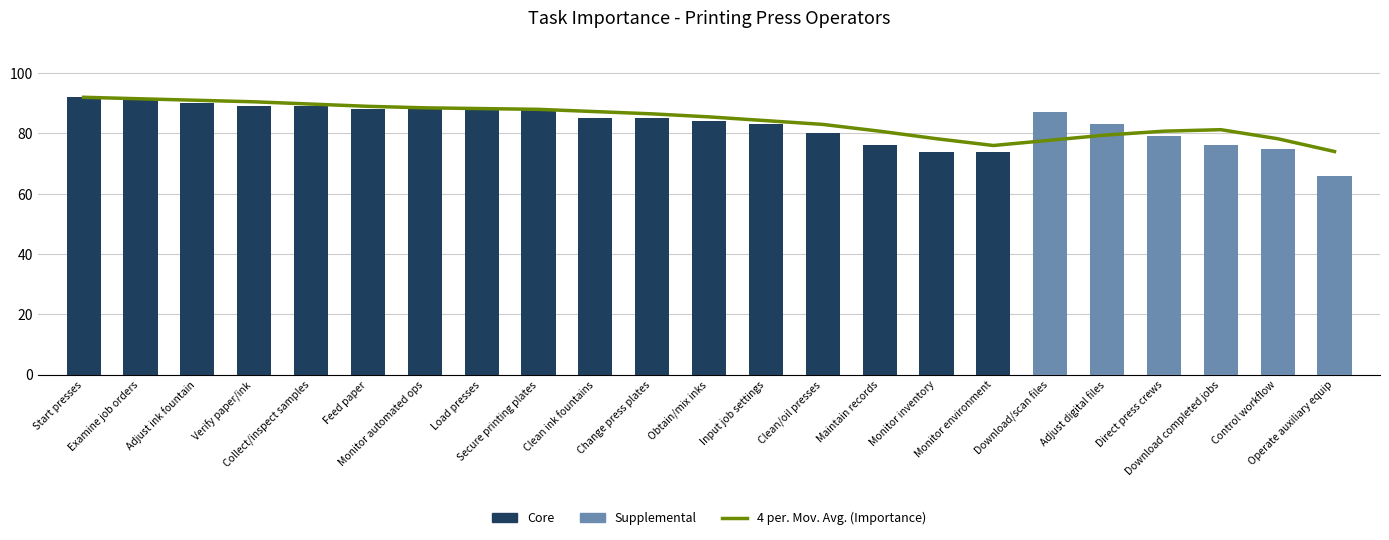

What is the approximate value at Feed paper?

89.0